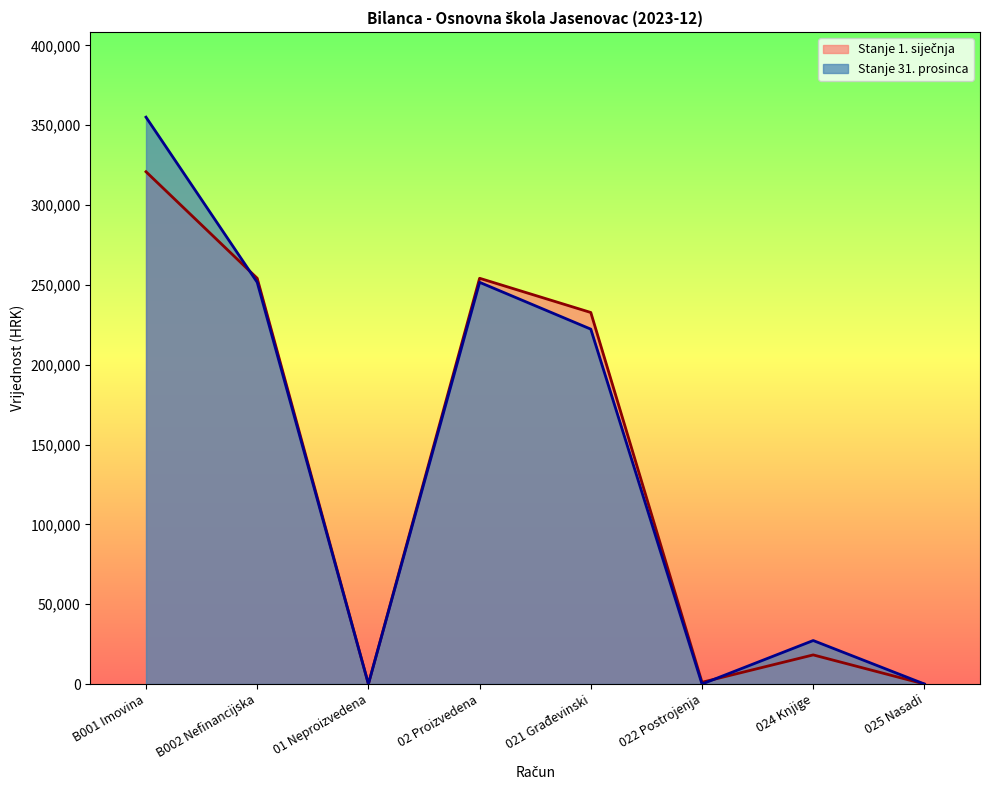

Where does the Stanje 1. siječnja series first go above 232706?

B001 Imovina